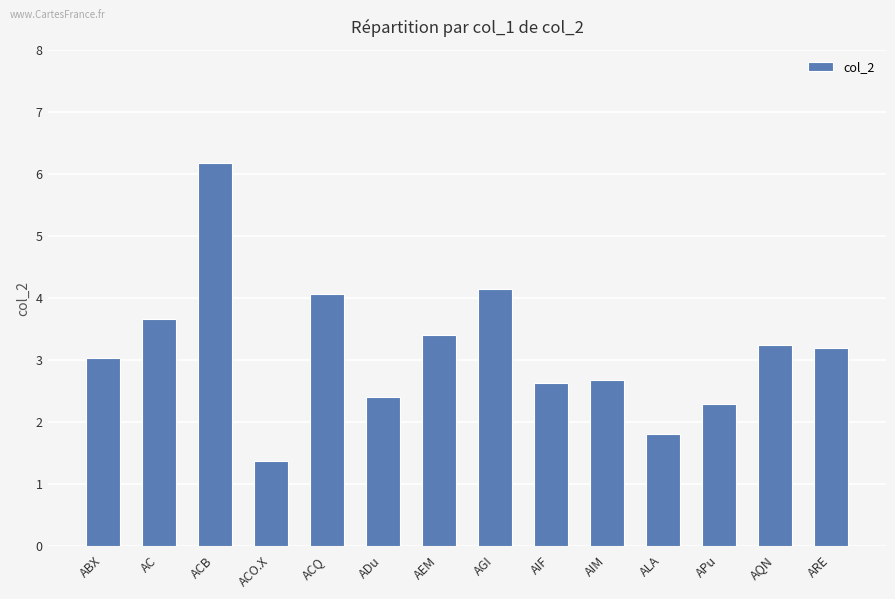

Which has a higher value, ACB or ACQ?

ACB